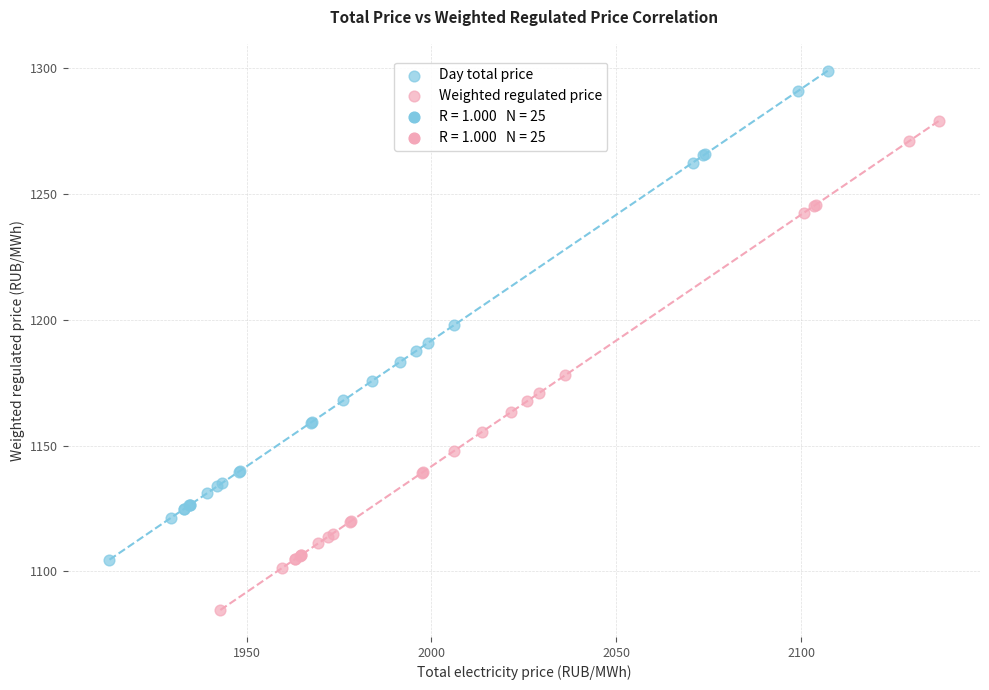

Which series reaches the maximum Y coordinate?

Day total price